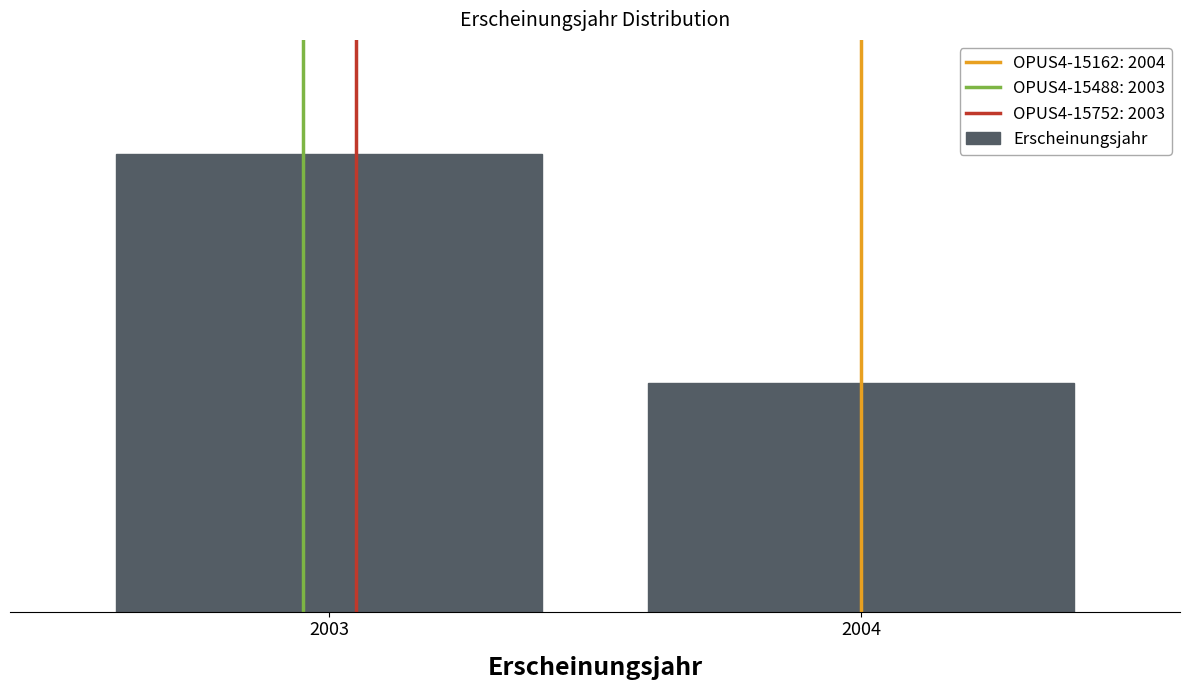

Are the bars horizontal?

No